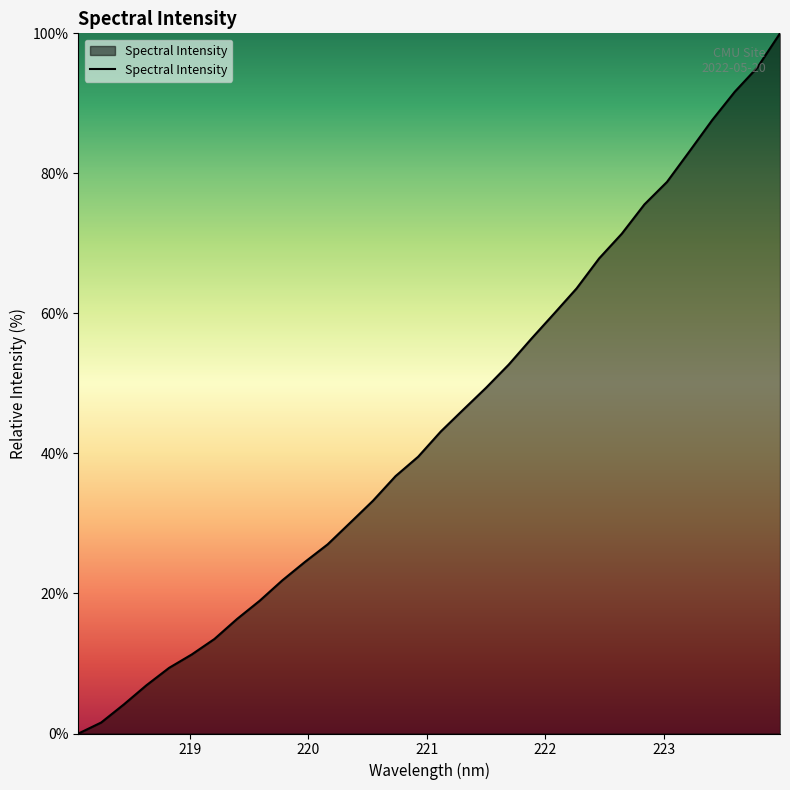

What is the maximum value shown in the chart?

100.0